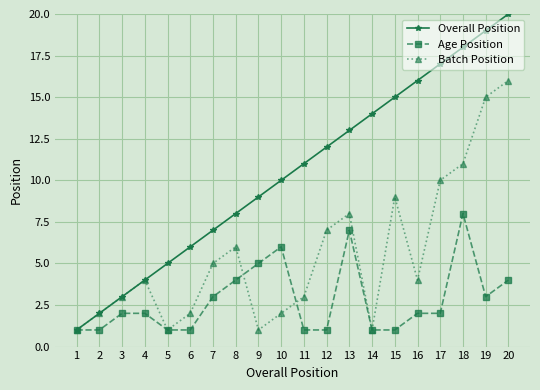

Rank the series at 18 from lowest to highest value.

Age Position, Batch Position, Overall Position